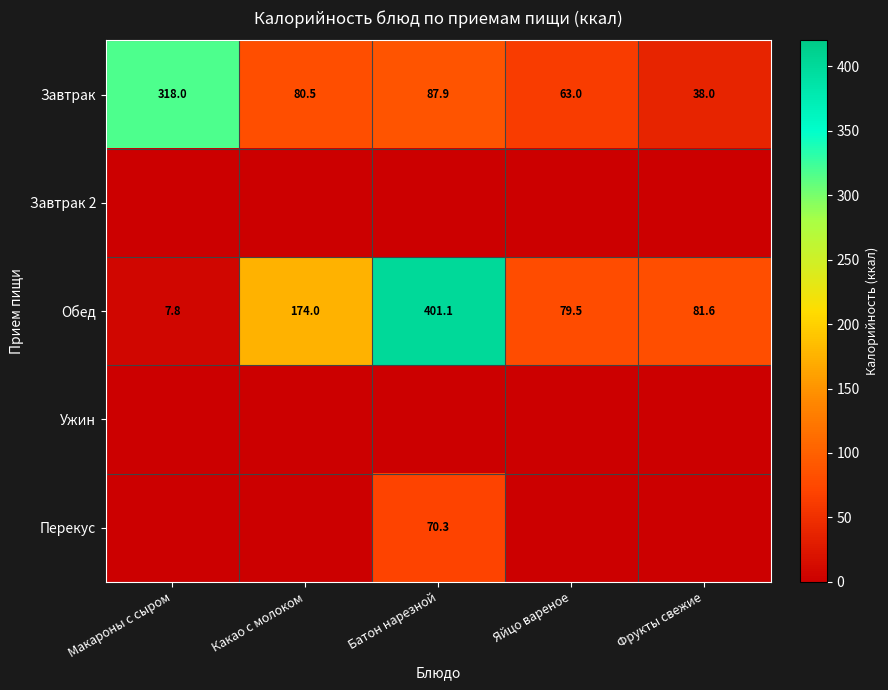

Rank the categories by Завтрак value from lowest to highest.

Фрукты свежие, Яйцо вареное, Какао с молоком, Батон нарезной, Макароны с сыром